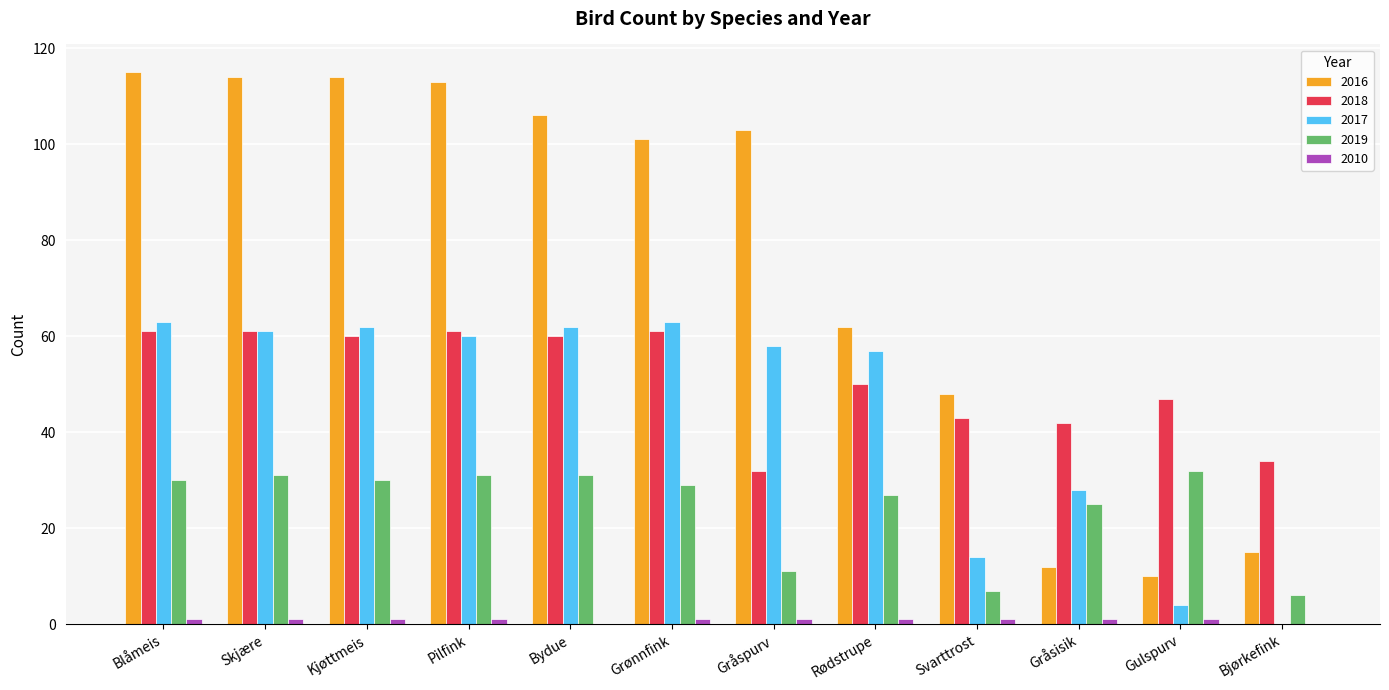

What is the sum of all 2017 values?

532